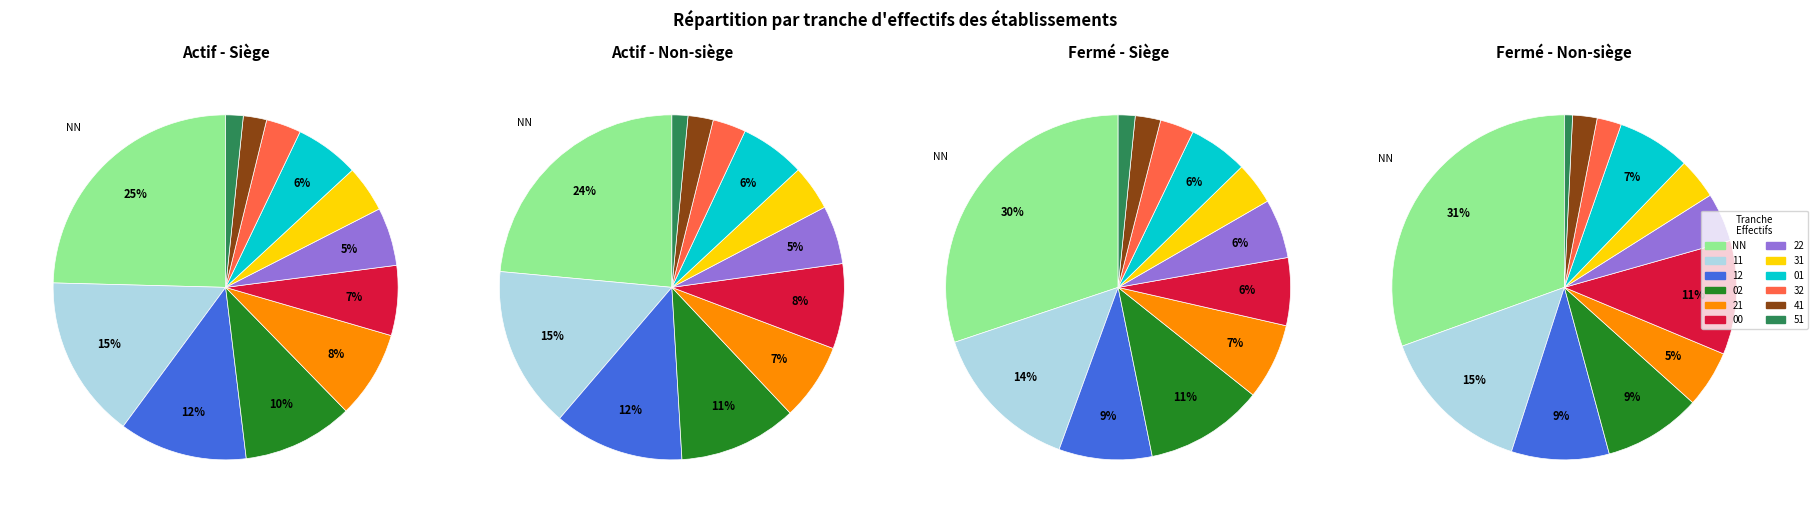

Does 32 represent more than half of the total?

No